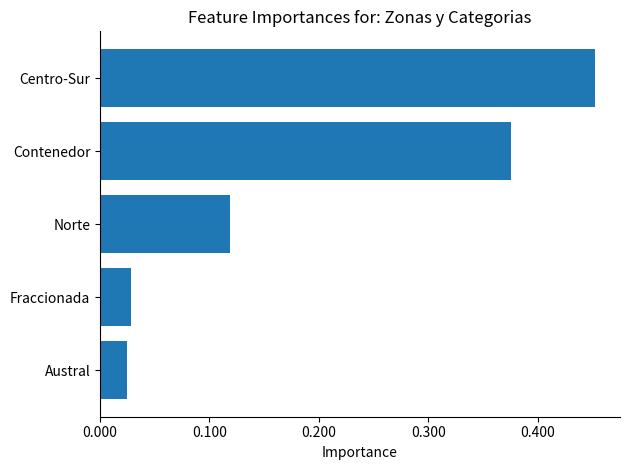

True or false: the data shows 0.2 at Norte.

False